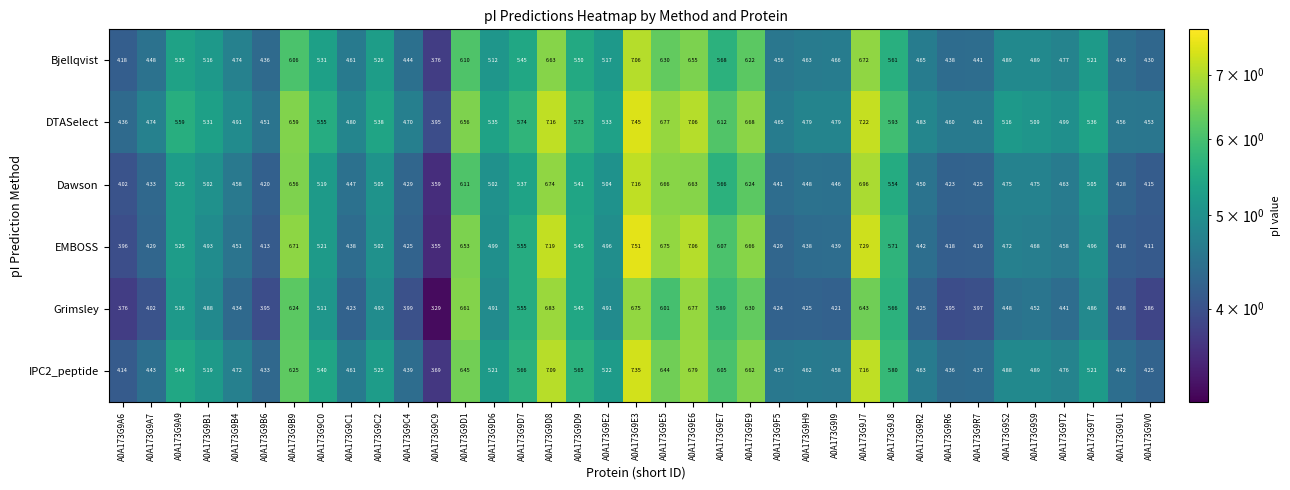

Which label corresponds to the smallest value in the chart?

A0A173G9C9